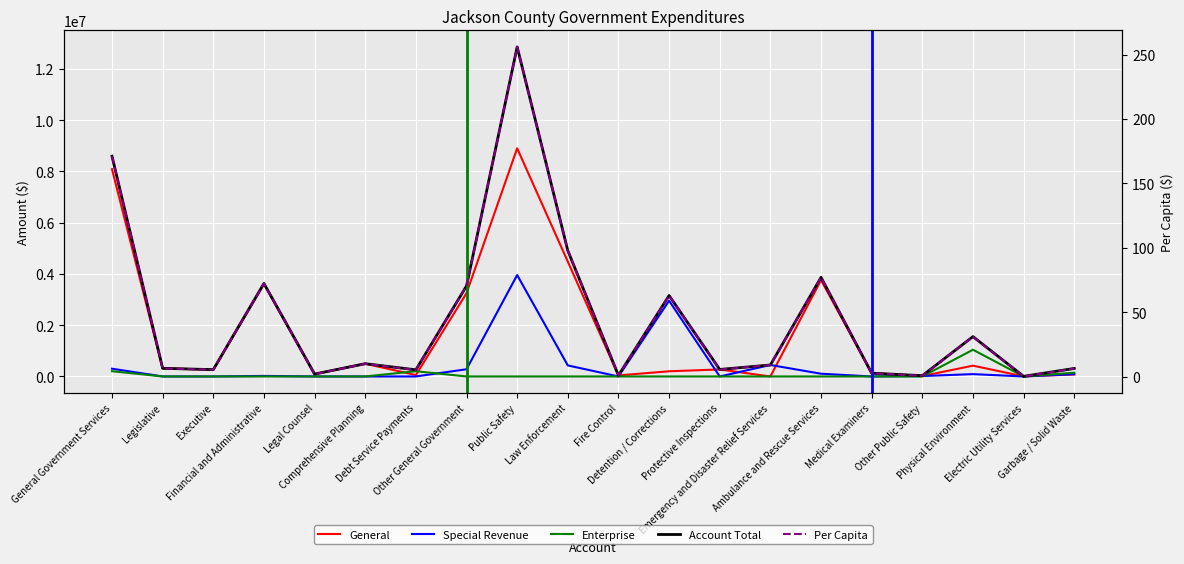

The value of Special Revenue at Public Safety is 3957109.0. True or false?

True